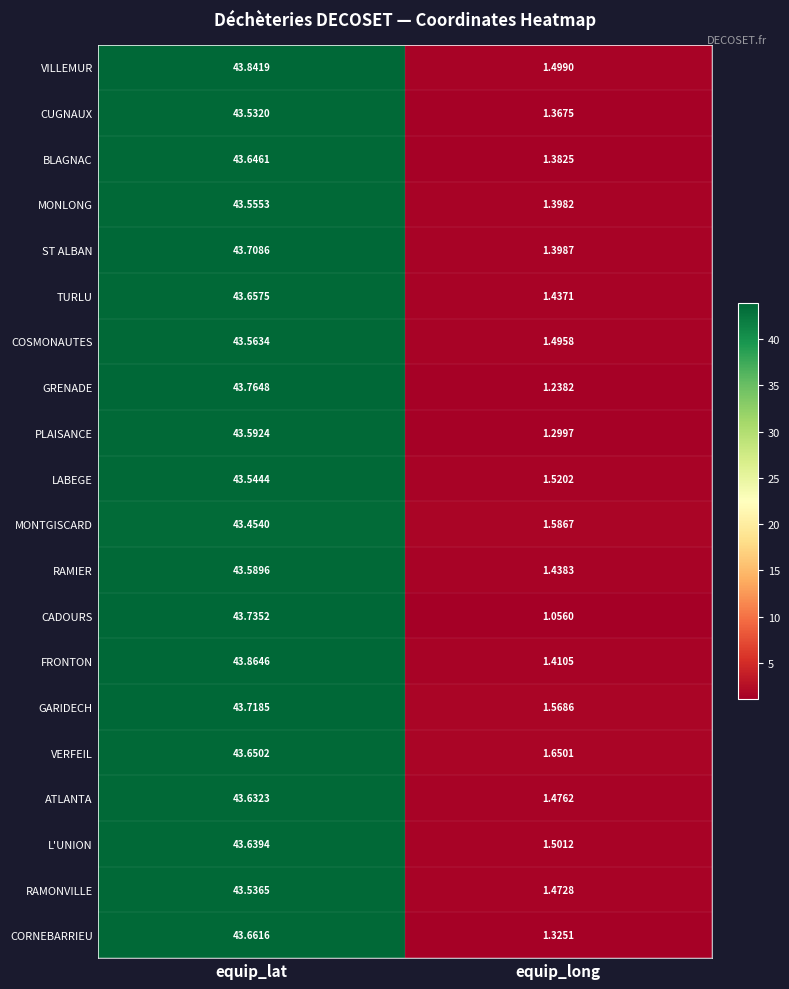

How many categories are shown in the chart?

2